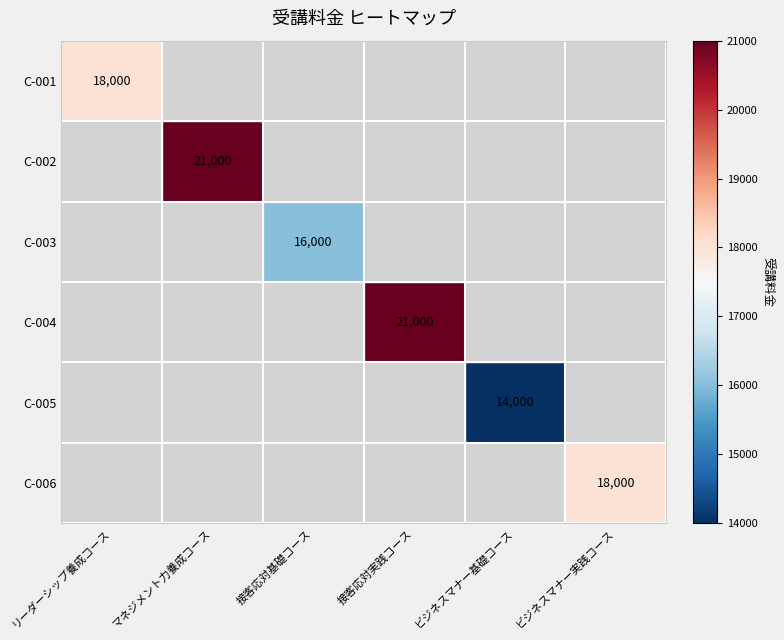

How many data points in C-005 are above 0?

1